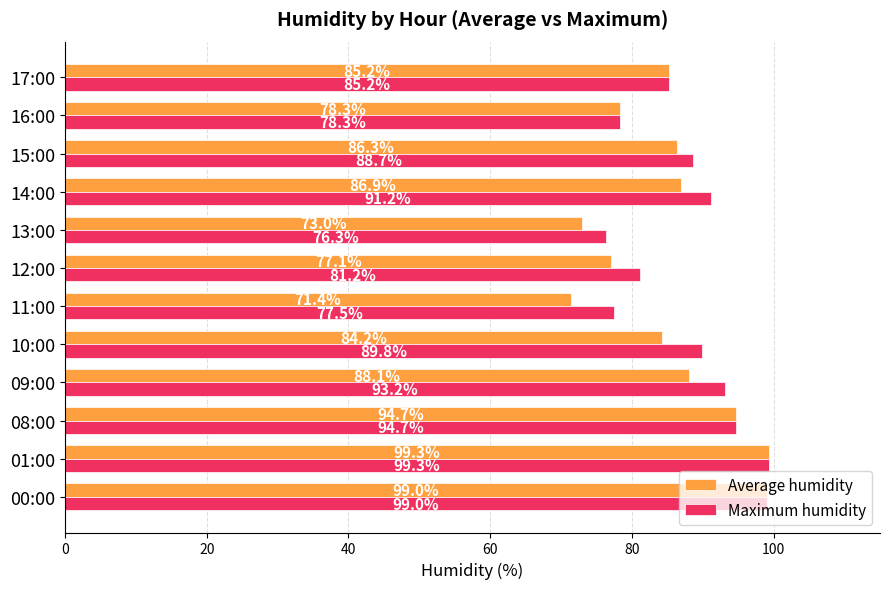

Which series has the widest spread of values?

Average humidity